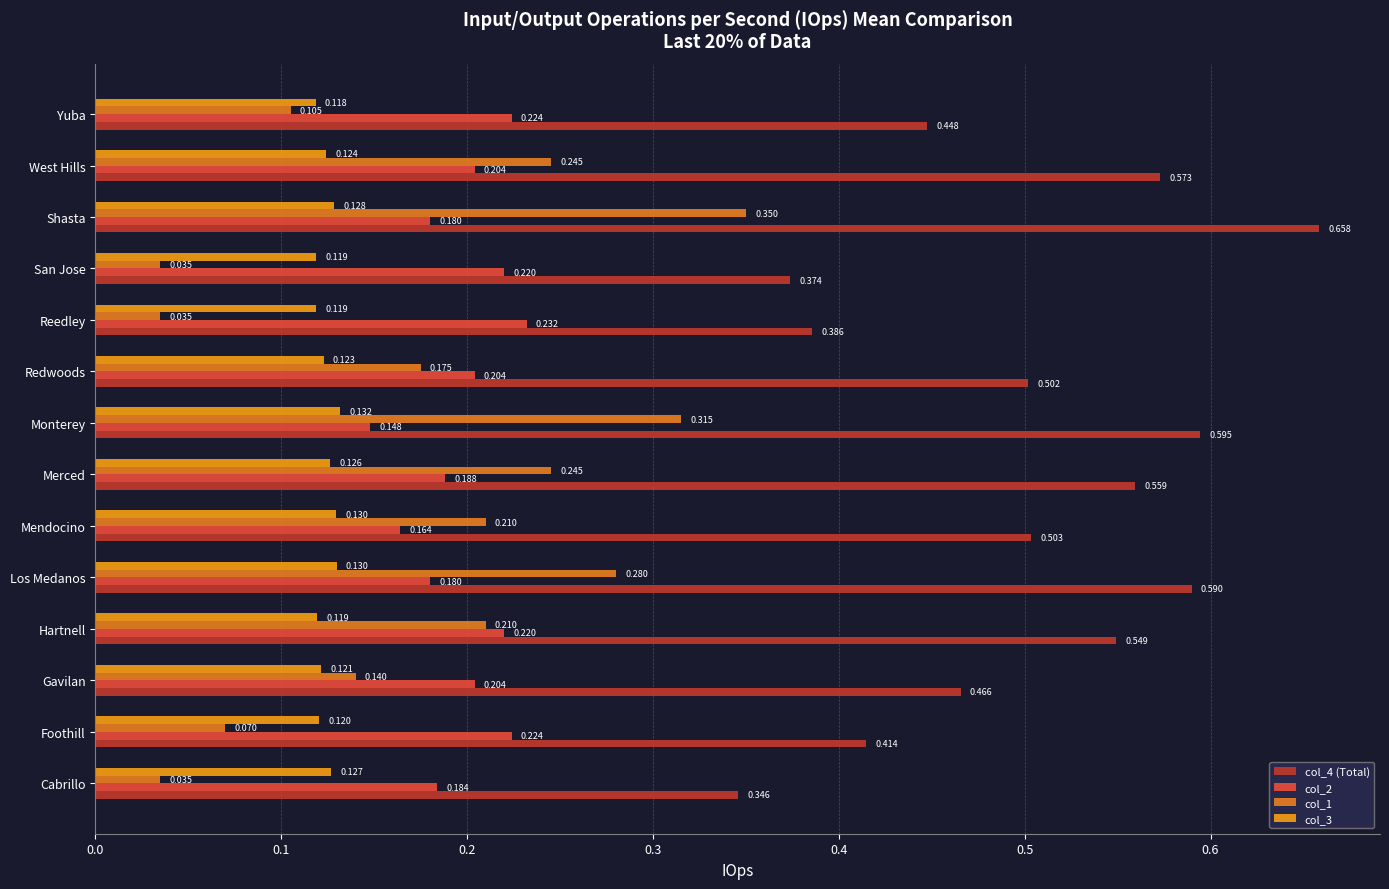

Which series has the largest total across all categories?

col_4 (Total)